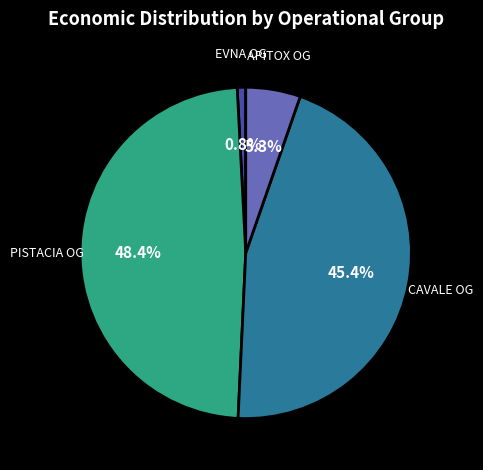

Is there a majority slice in this chart?

No